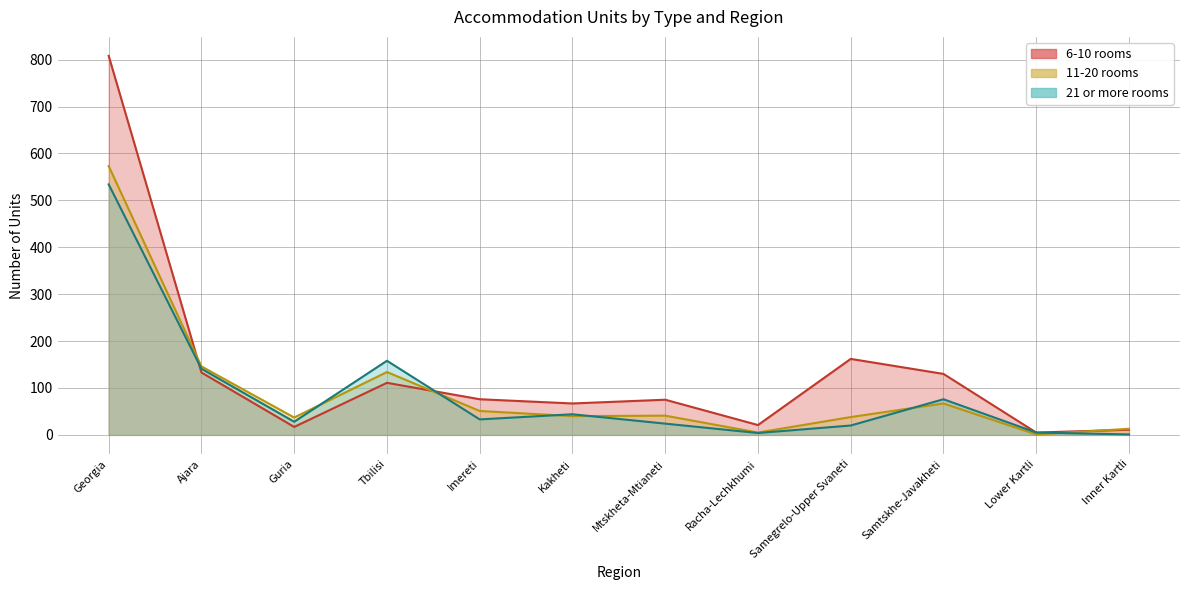

What is the difference between the second highest and second lowest values in the 11-20 rooms series?

141